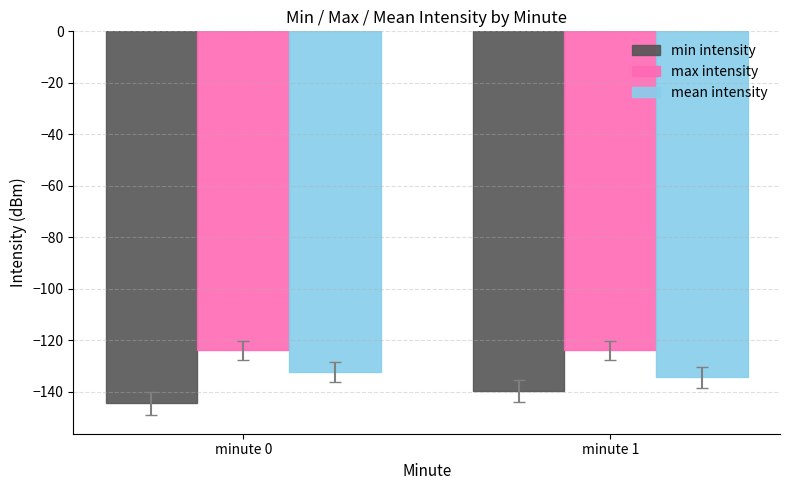

What is the greatest value displayed?

-123.9